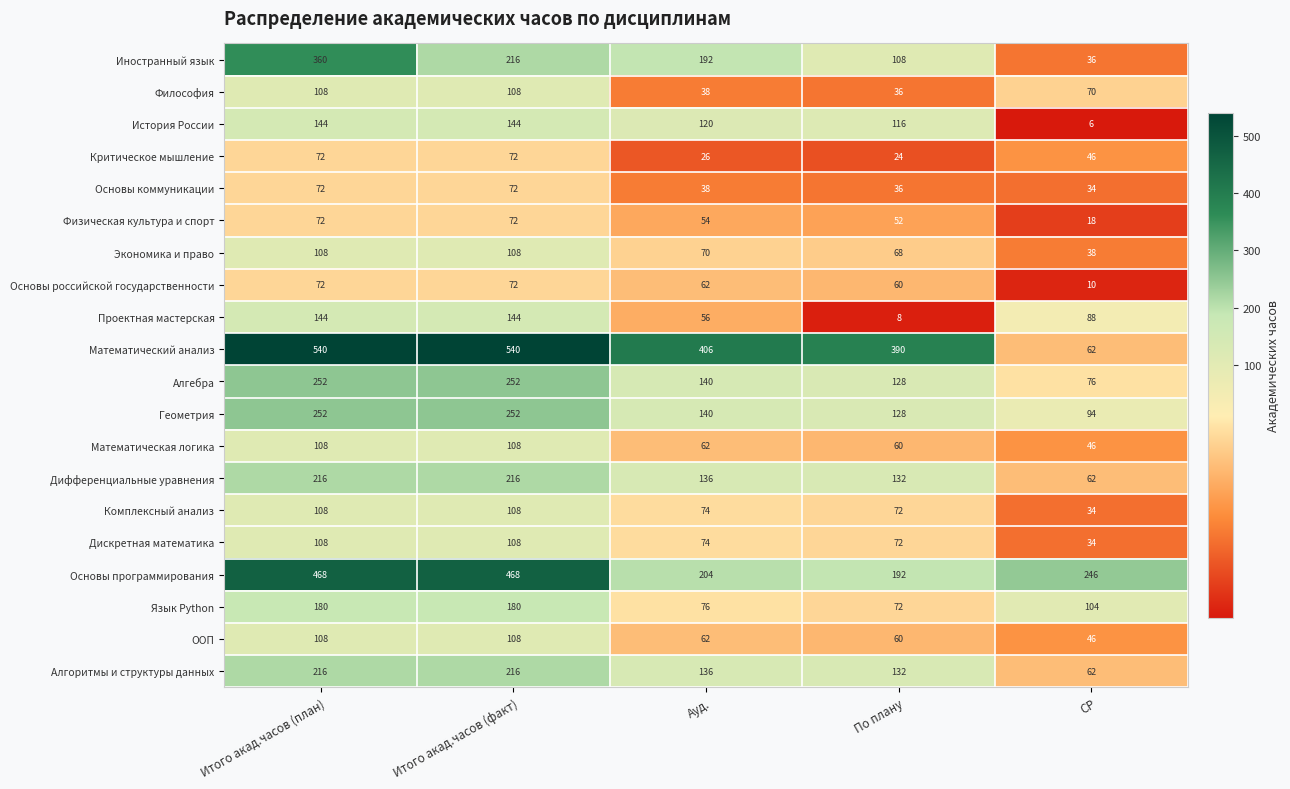

What is the difference between the maximum and second lowest values in the Основы российской государственности series?

12